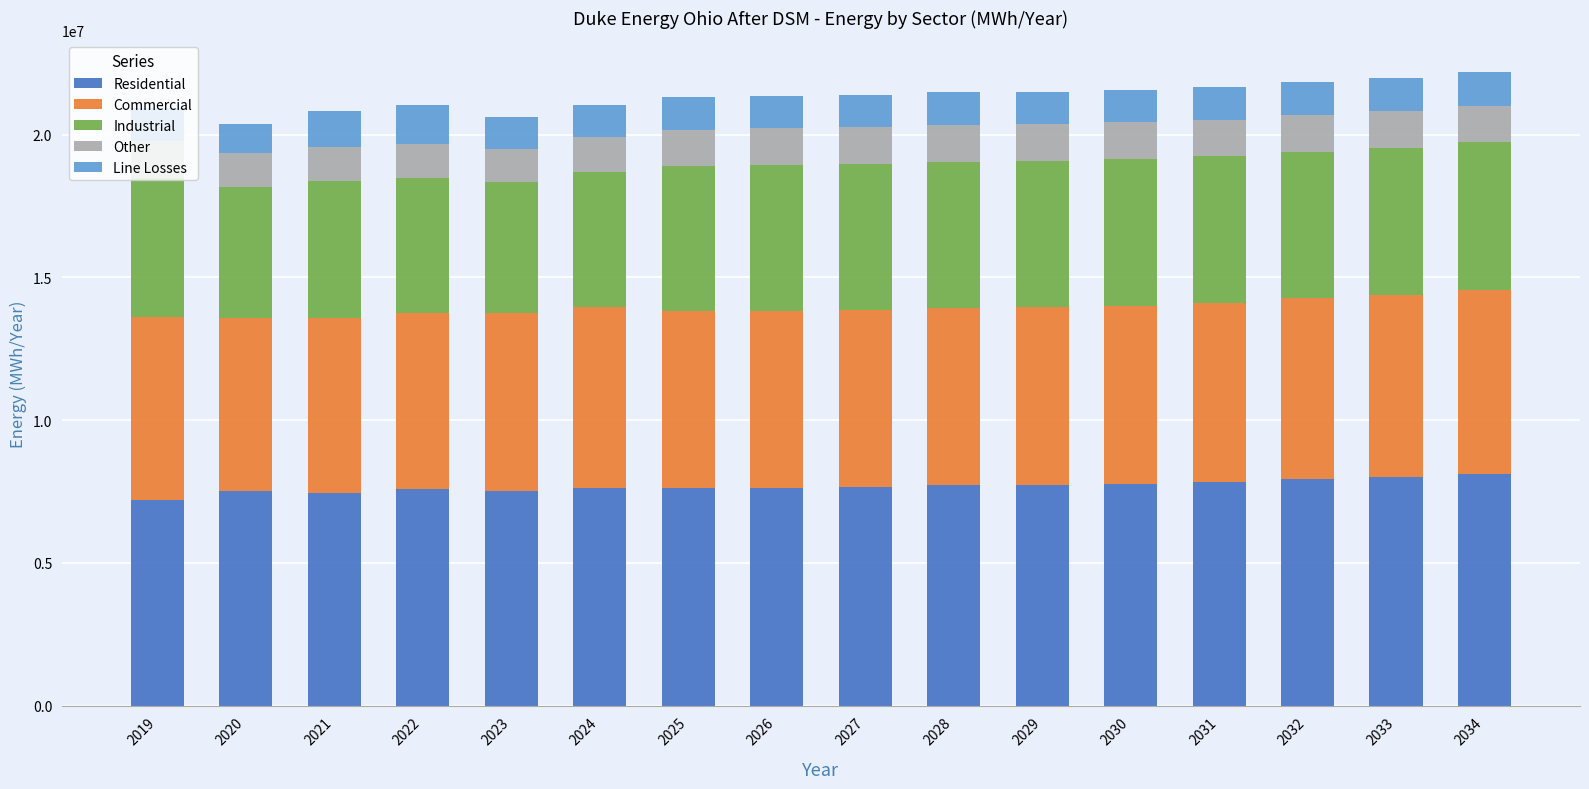

Are the bars grouped side by side (vs. stacked)?

No